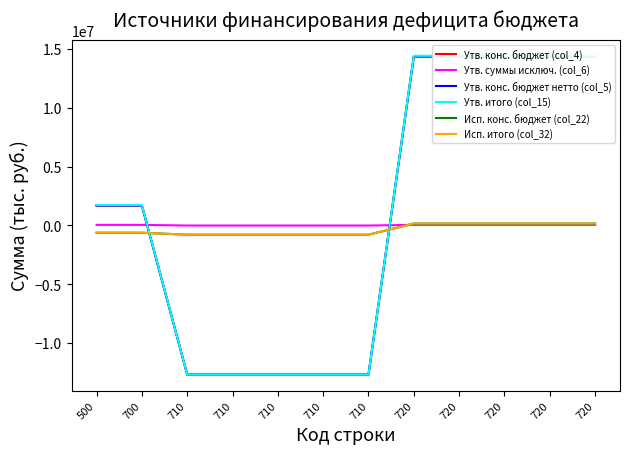

True or false: Утв. конс. бюджет (col_4) has more than 0 points higher than both neighbors.

False